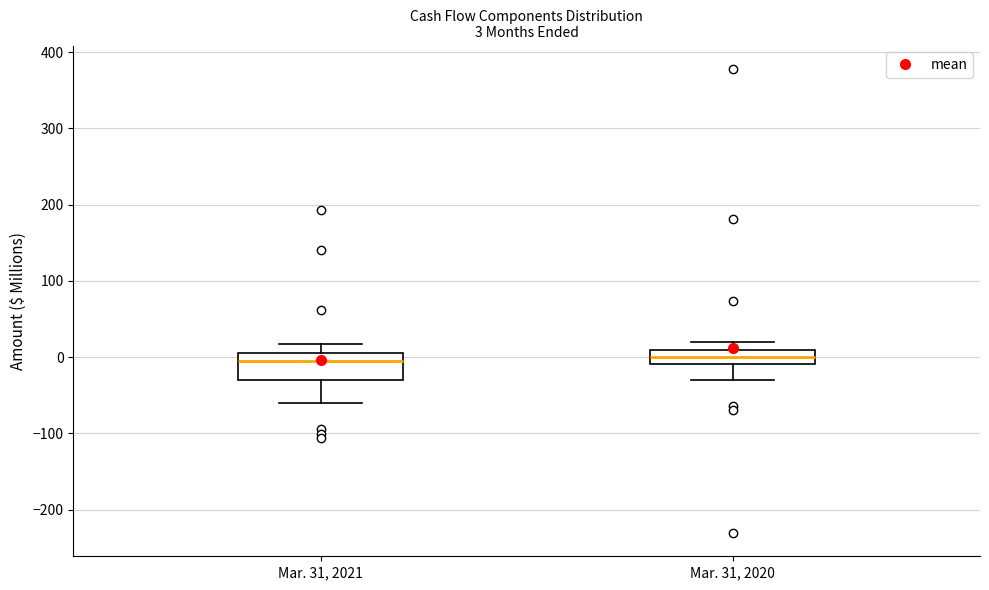

Which box is the tallest, from its lower edge to its upper edge?

Mar. 31, 2021